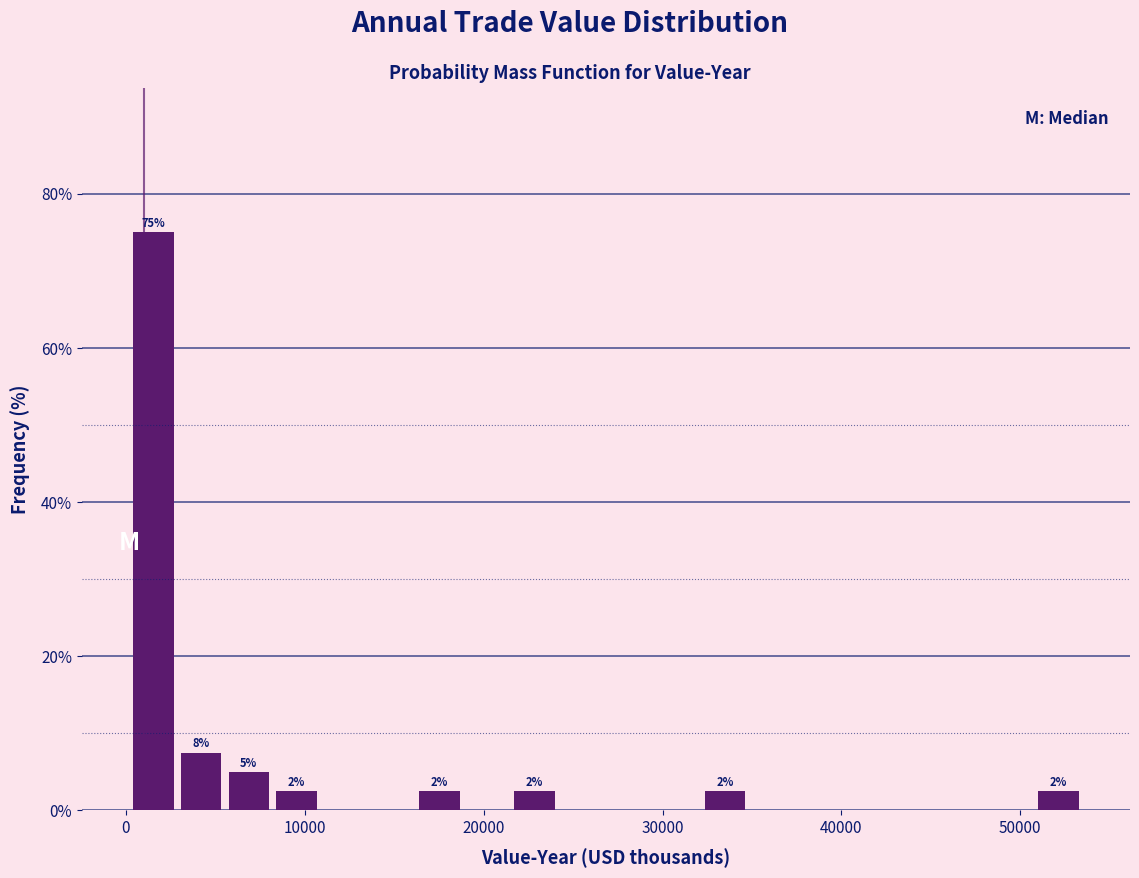

Read against the x-axis, roughly where is the centre of the tallest bar?

2000